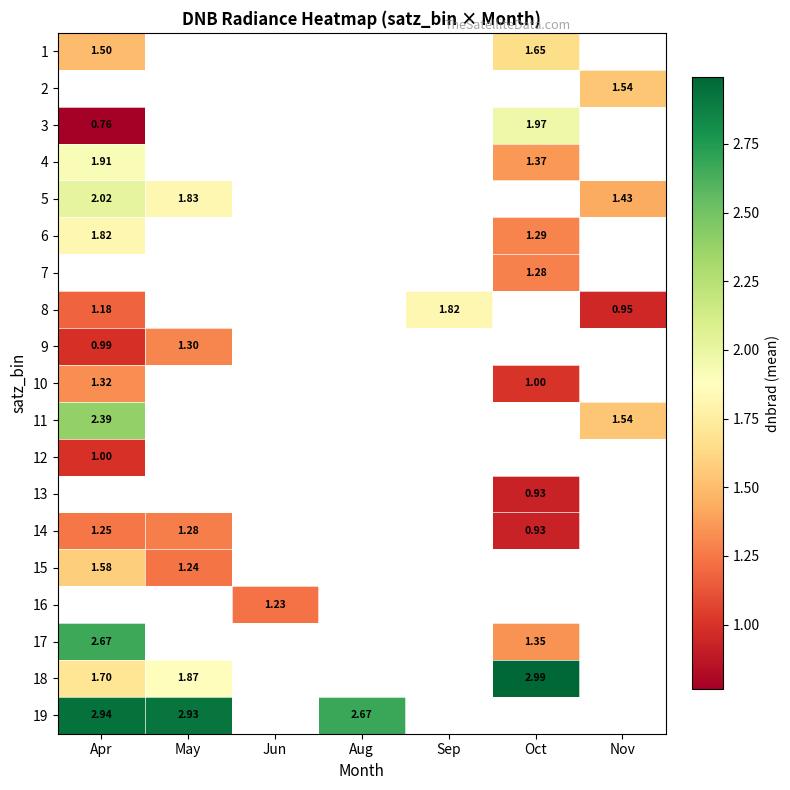

At which category does the chart reach its peak across all series?

Oct